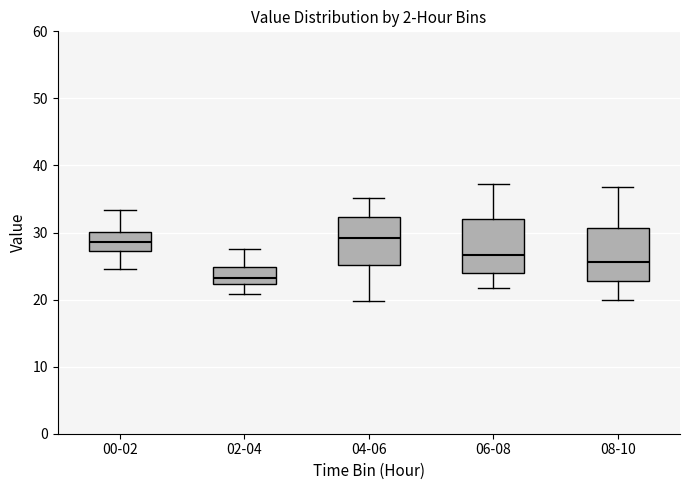

Where does the lower whisker of the box for 04-06 end on the y-axis? The values are not printed on the chart, so give them approximately, as read against the axis.

20